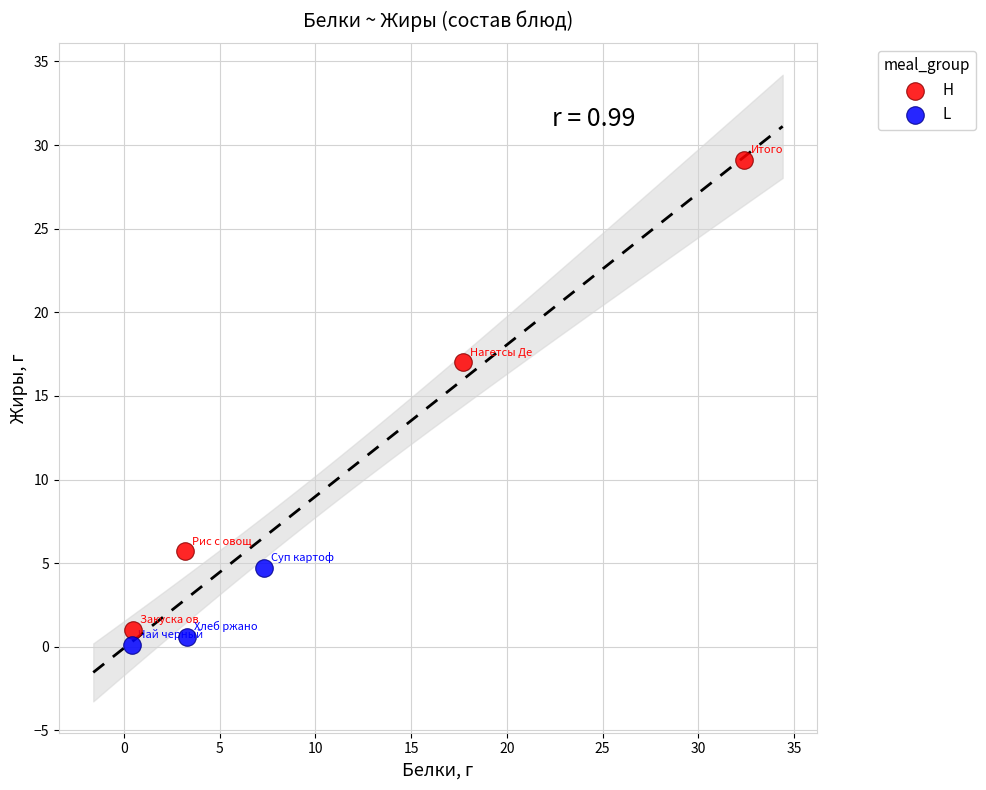

Which series reaches the minimum Y coordinate?

L